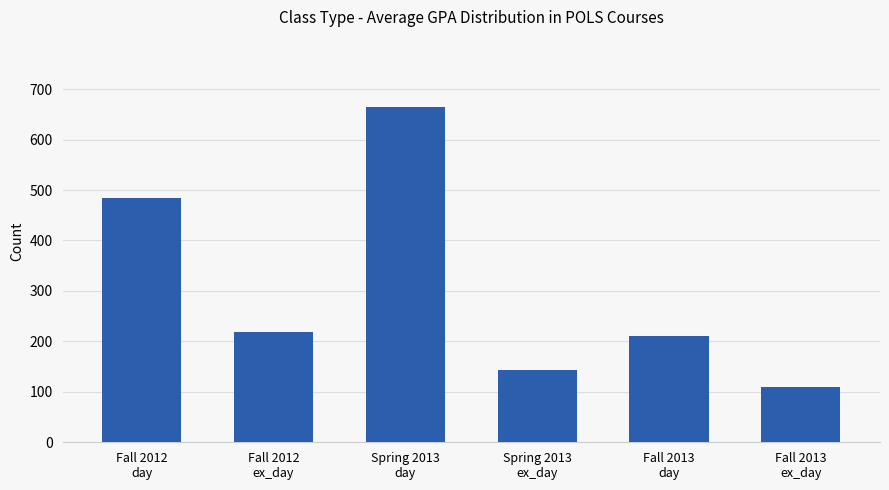

How many bars are there in total?

6